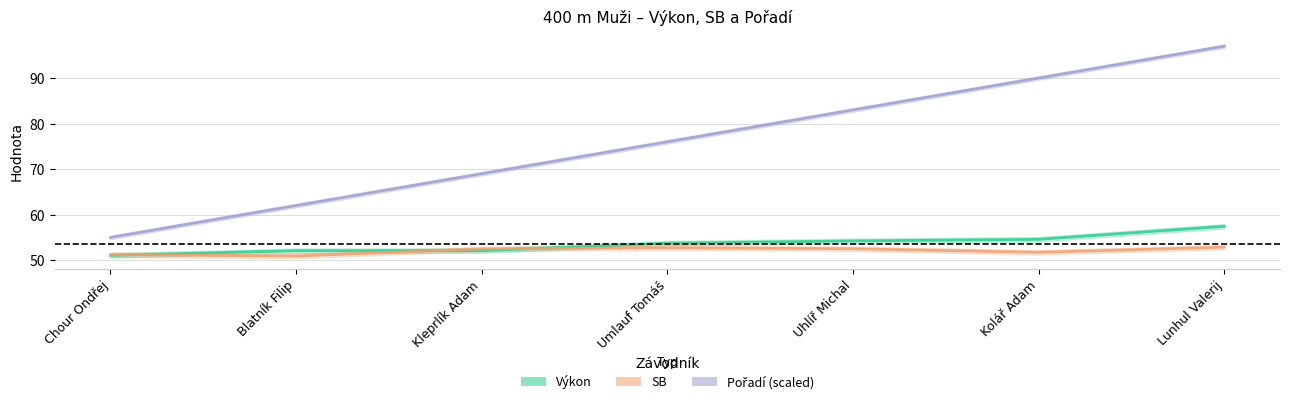

Which label corresponds to the largest value in the chart?

Lunhul Valerij